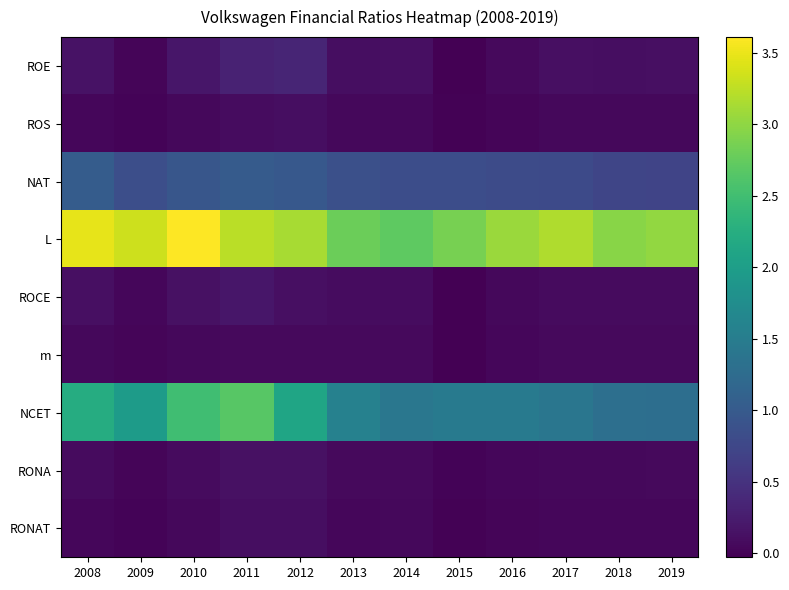

Which has a higher value, 2018 or 2019?

2019